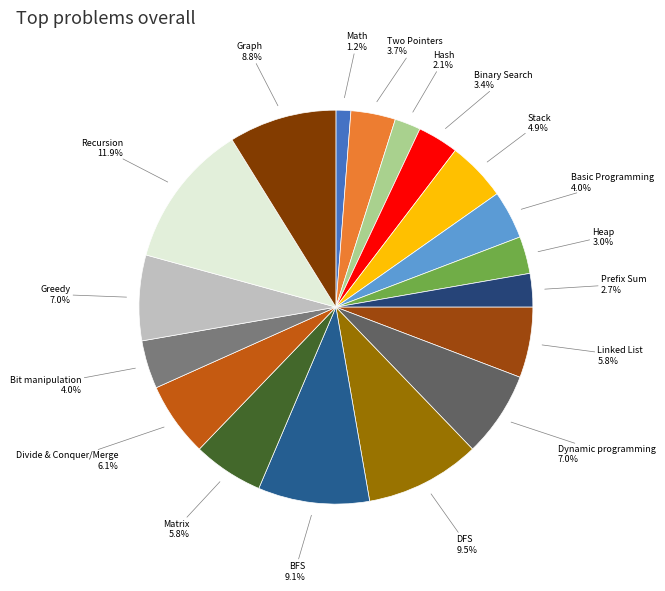

What is the ratio of the value at Greedy to the value at Linked List?

1.2